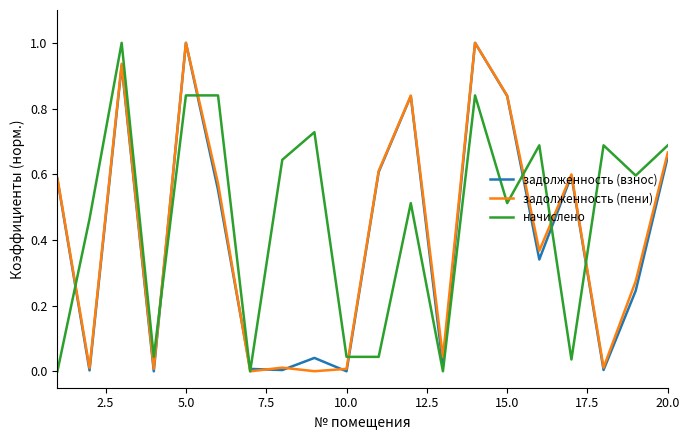

True or false: задолженность (взнос) has a value of 1.3 at 5.0.

False